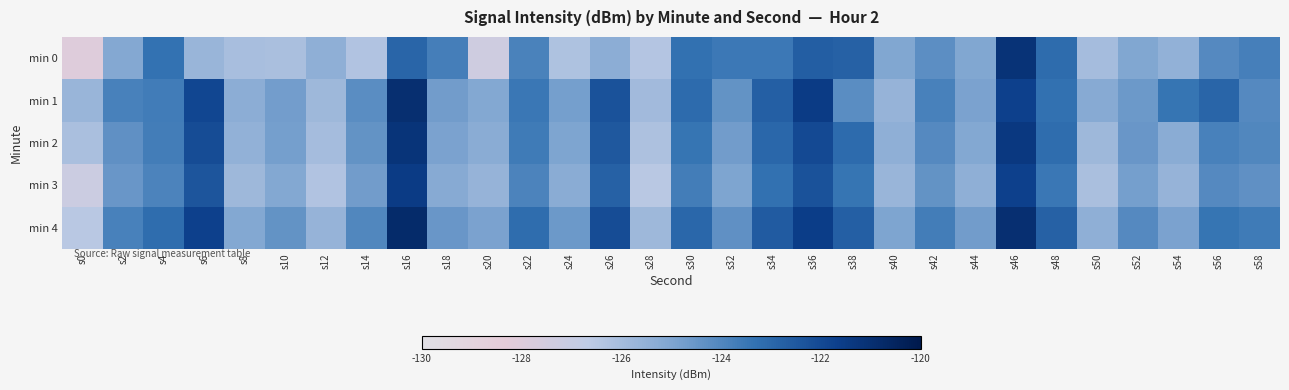

List the series in order of their overall mean, lowest first.

min 0, min 3, min 2, min 1, min 4